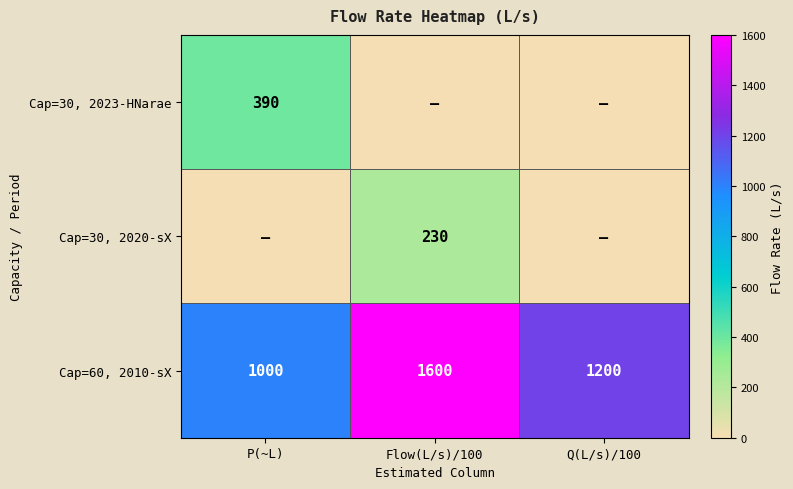

Count the number of categories in the chart.

3